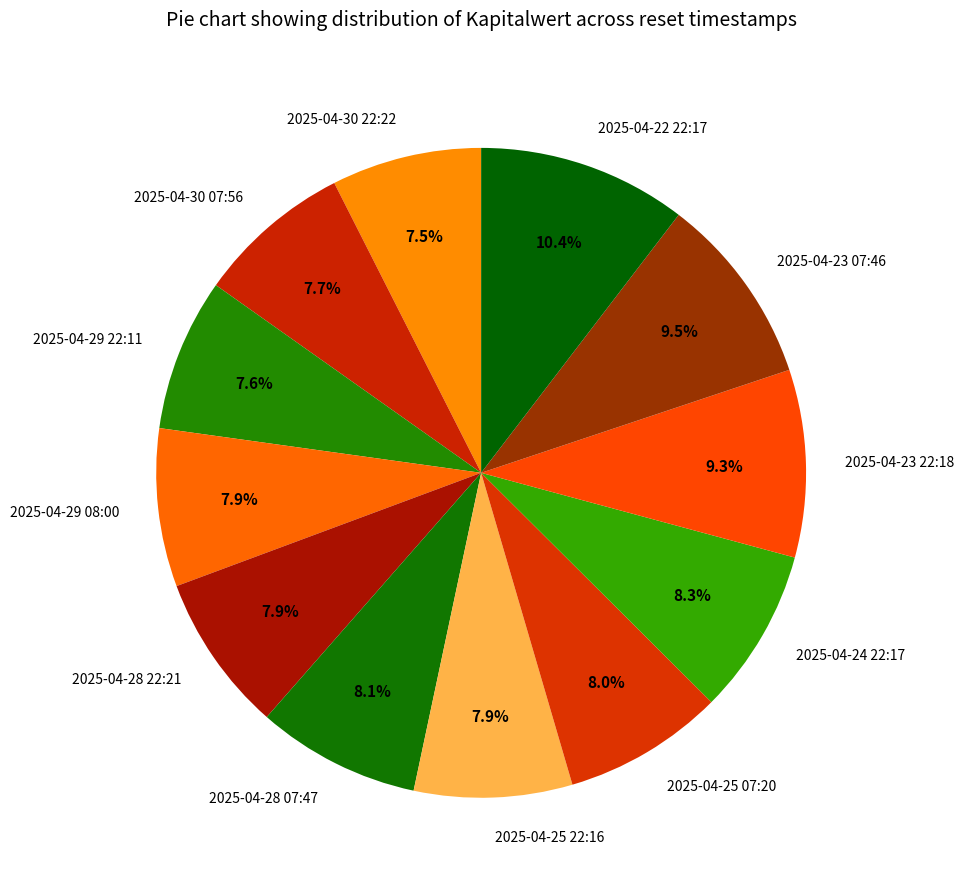

True or false: 2025-04-29 22:11 accounts for 8% of the total.

True